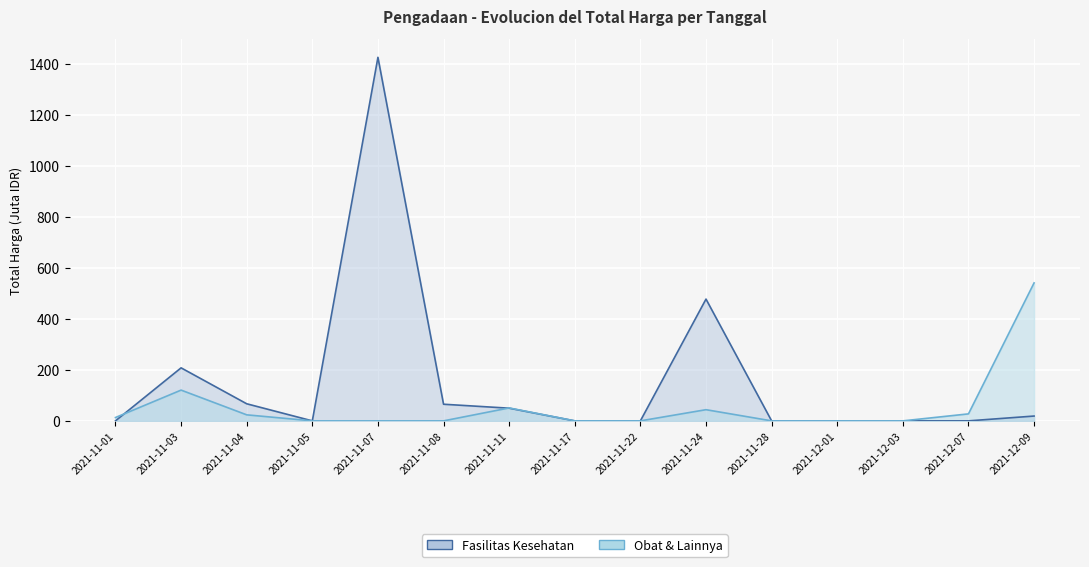

Reading right to left, transcribe all the data shown in this chart.

Fasilitas Kesehatan: 2021-12-09=18.9	2021-12-07=0.0	2021-12-03=0.0	2021-12-01=0.0	2021-11-28=0.0	2021-11-24=477.6	2021-11-22=0.0	2021-11-17=0.0	2021-11-11=49.7	2021-11-08=65.2	2021-11-07=1425.9	2021-11-05=0.0	2021-11-04=67.0	2021-11-03=207.9	2021-11-01=0.0
Obat & Lainnya: 2021-12-09=541.1	2021-12-07=27.4	2021-12-03=0.0	2021-12-01=0.0	2021-11-28=0.0	2021-11-24=43.9	2021-11-22=0.0	2021-11-17=0.0	2021-11-11=50.7	2021-11-08=0.0	2021-11-07=0.0	2021-11-05=0.0	2021-11-04=23.7	2021-11-03=120.6	2021-11-01=13.1